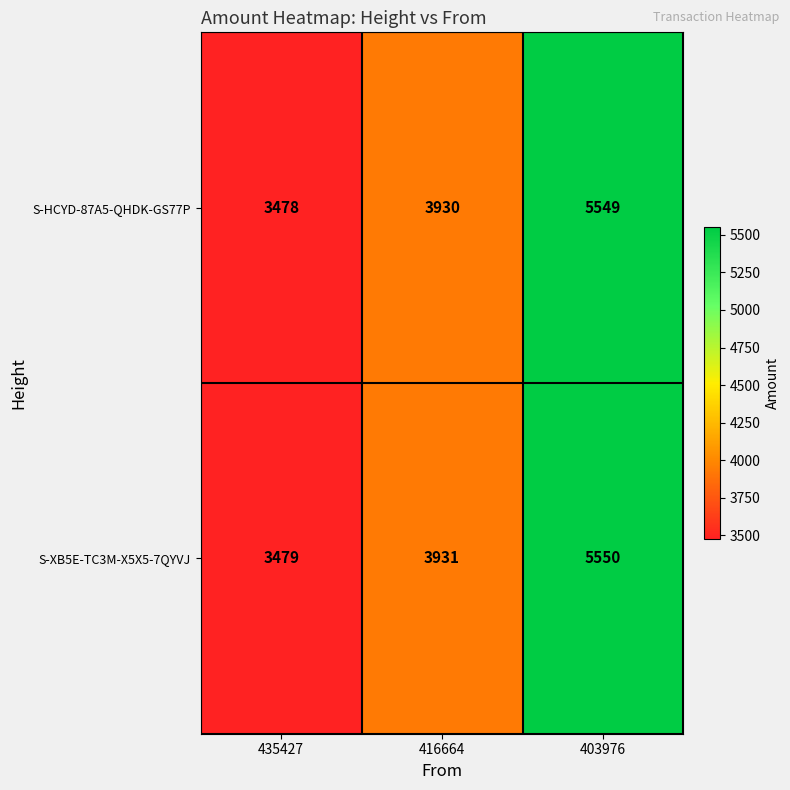

At 416664, list the series in order from largest to smallest.

S-XB5E-TC3M-X5X5-7QYVJ, S-HCYD-87A5-QHDK-GS77P